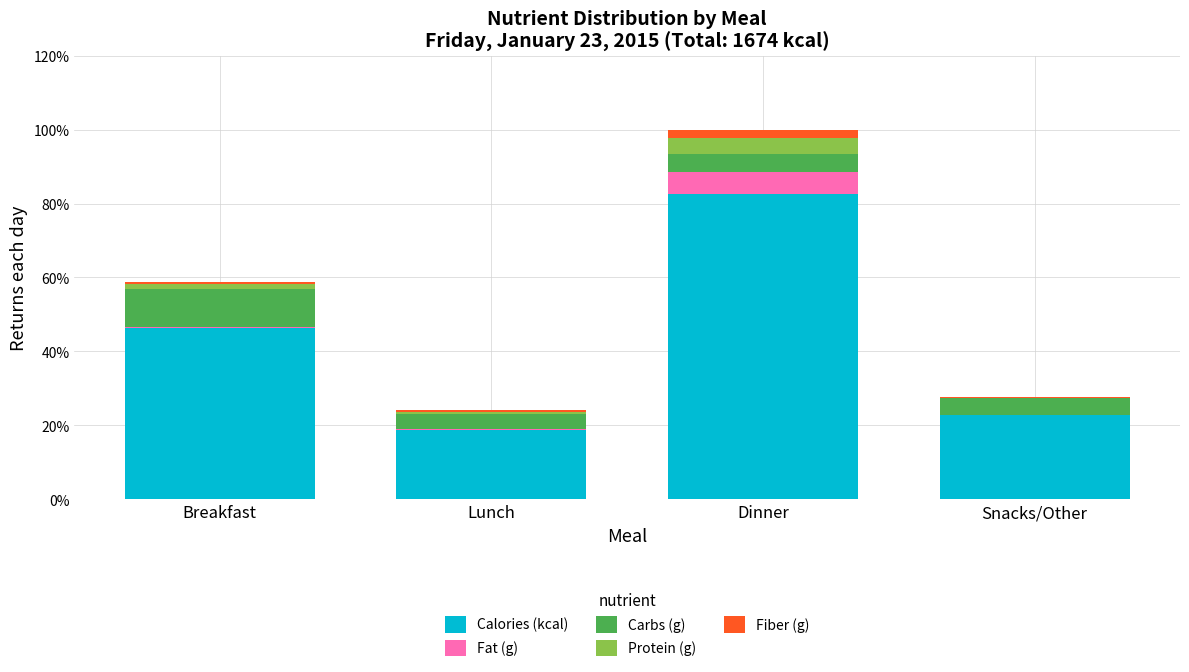

Reading right to left, list the values for the Calories (kcal) series.

Snacks/Other=22.9	Dinner=82.6	Lunch=18.6	Breakfast=46.3